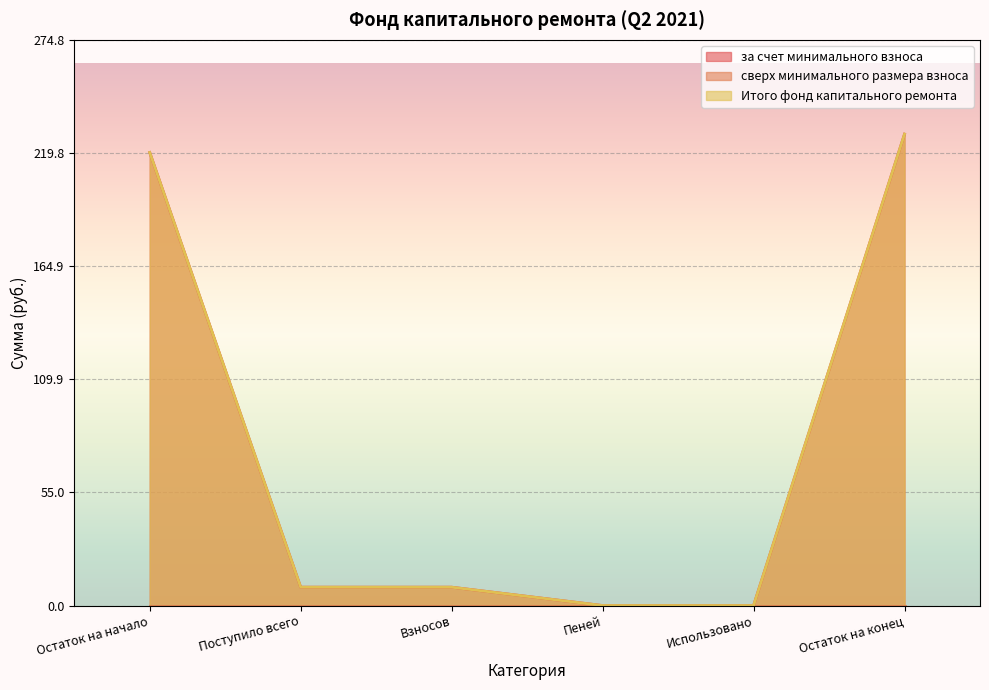

Is it true that за счет минимального взноса equals 4.4 at Поступило всего?

False